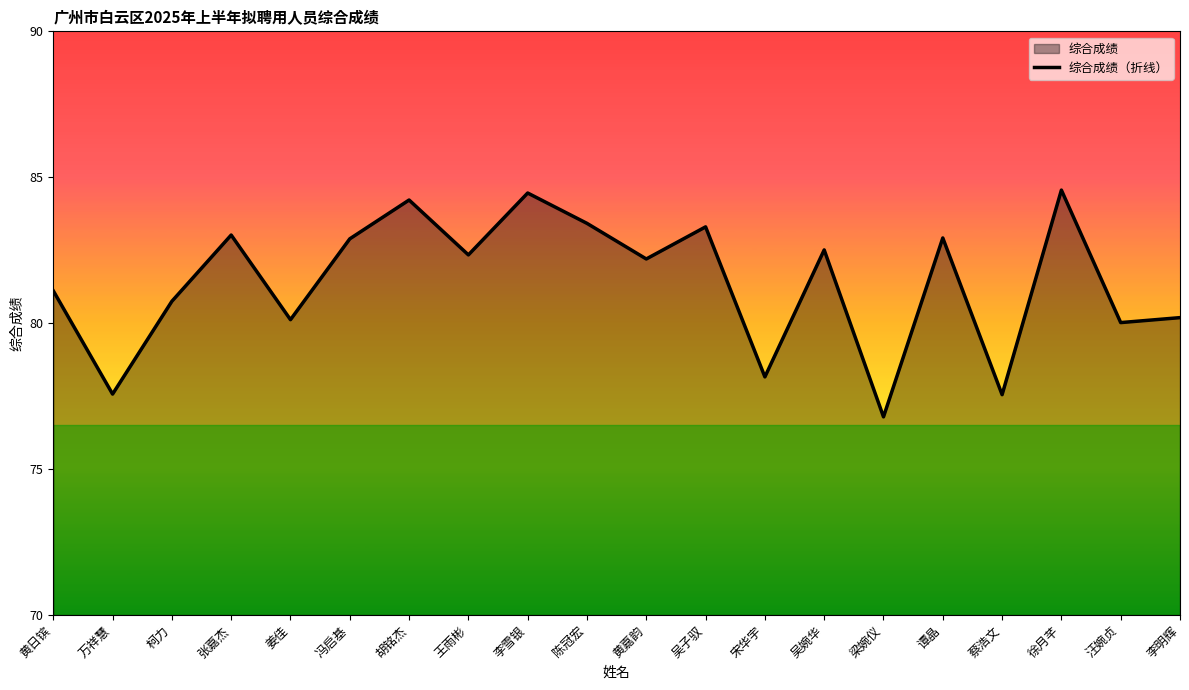

Does the chart display data point markers on the line(s)?

No